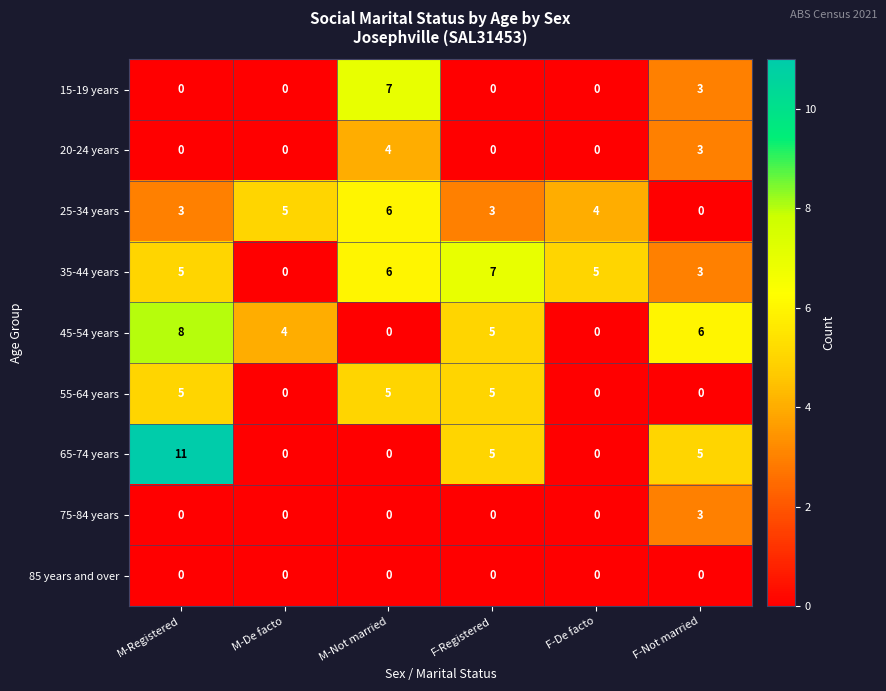

What is the sum of all 20-24 years values?

7